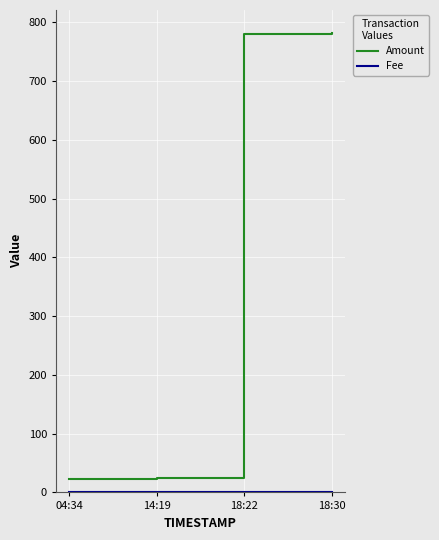

Which series has the largest total across all categories?

Amount